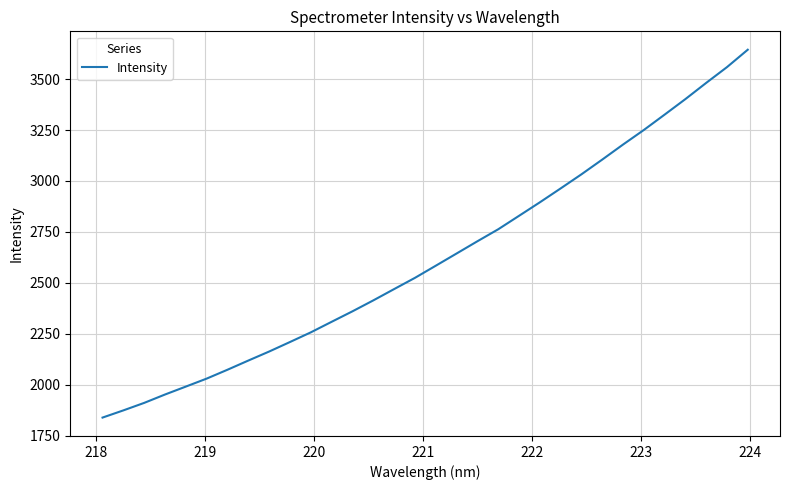

What is the greatest value displayed?

3644.1